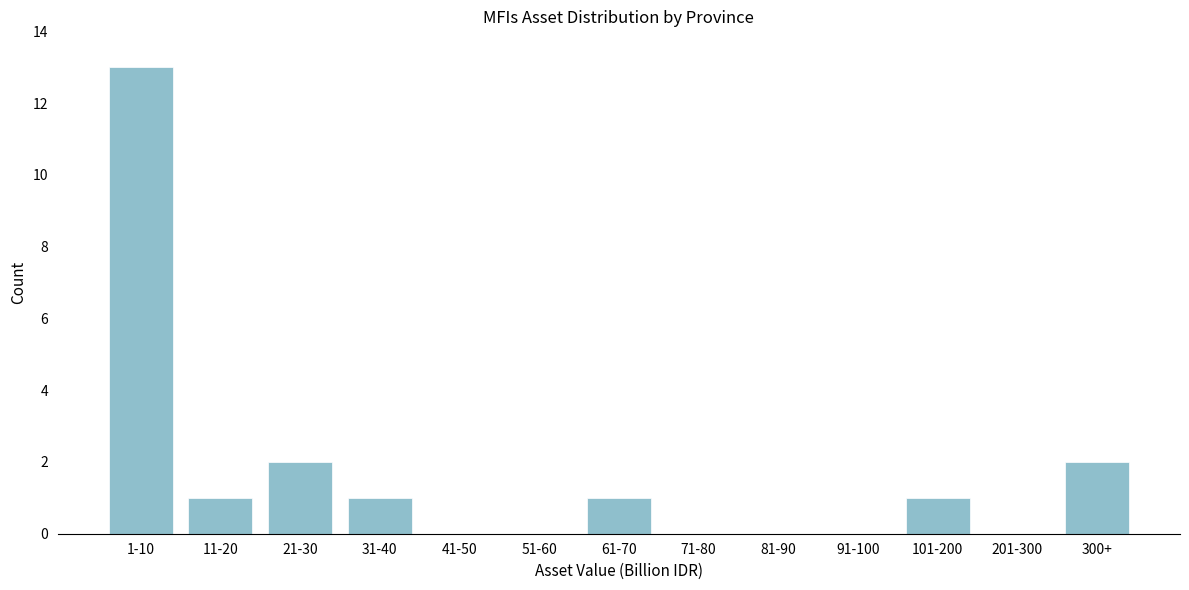

Reading left to right, list all the values displayed in this chart.

1-10=13	11-20=1	21-30=2	31-40=1	41-50=0	51-60=0	61-70=1	71-80=0	81-90=0	91-100=0	101-200=1	201-300=0	300+=2